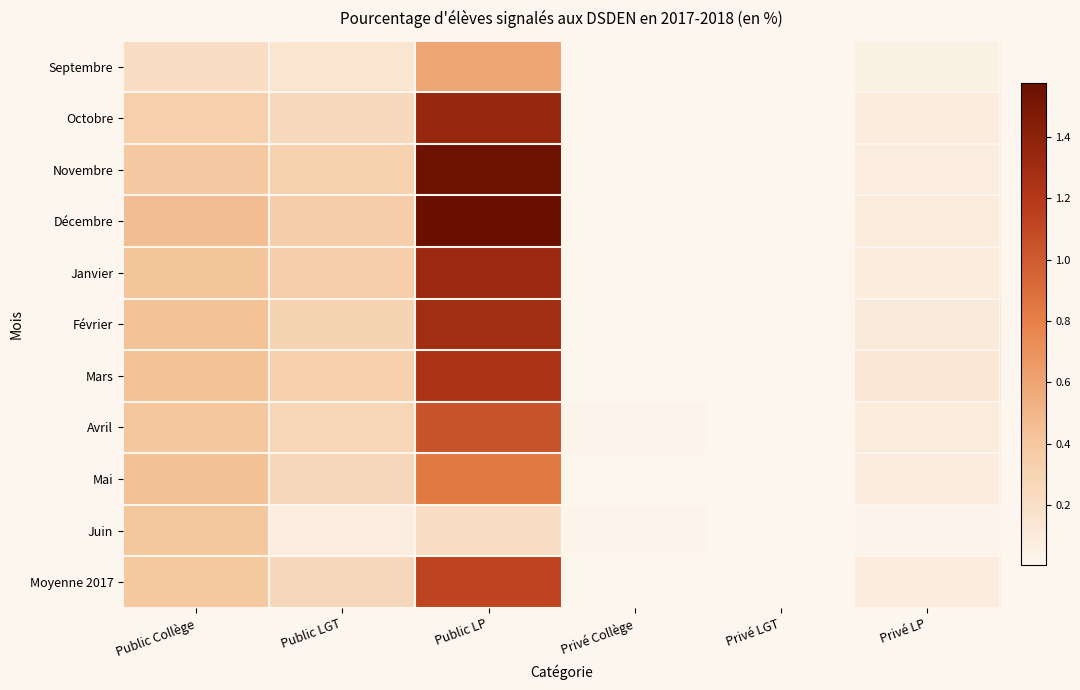

What is the spread (max minus min) of values at Public Collège?

0.2